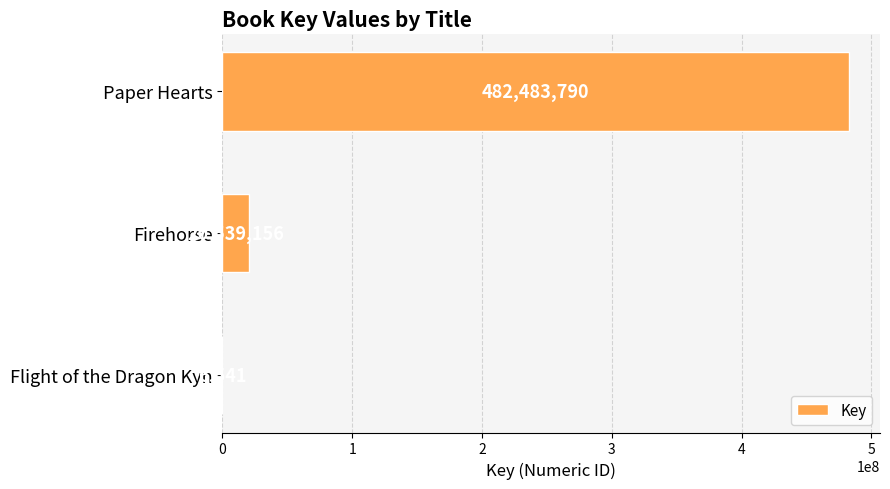

What is the sum of all values?

503029487